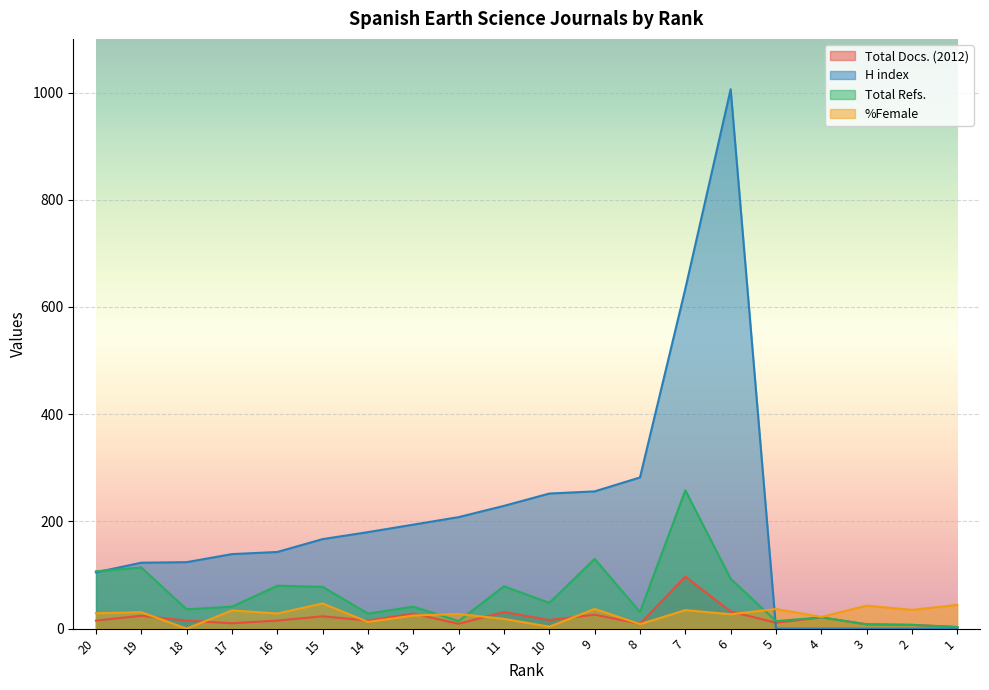

What is the approximate value of Total Docs. (2012) at 11?

31.0